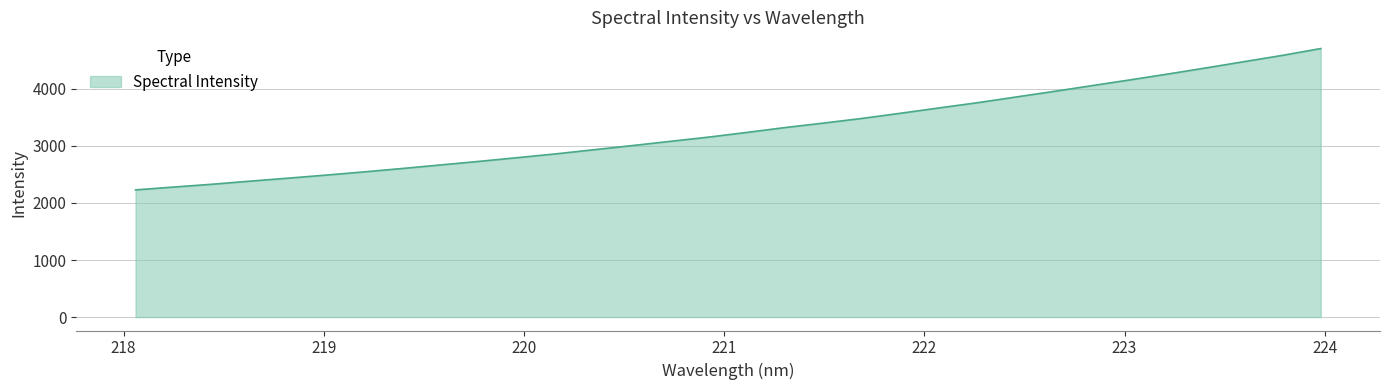

What is the minimum value shown in the chart?

2229.7